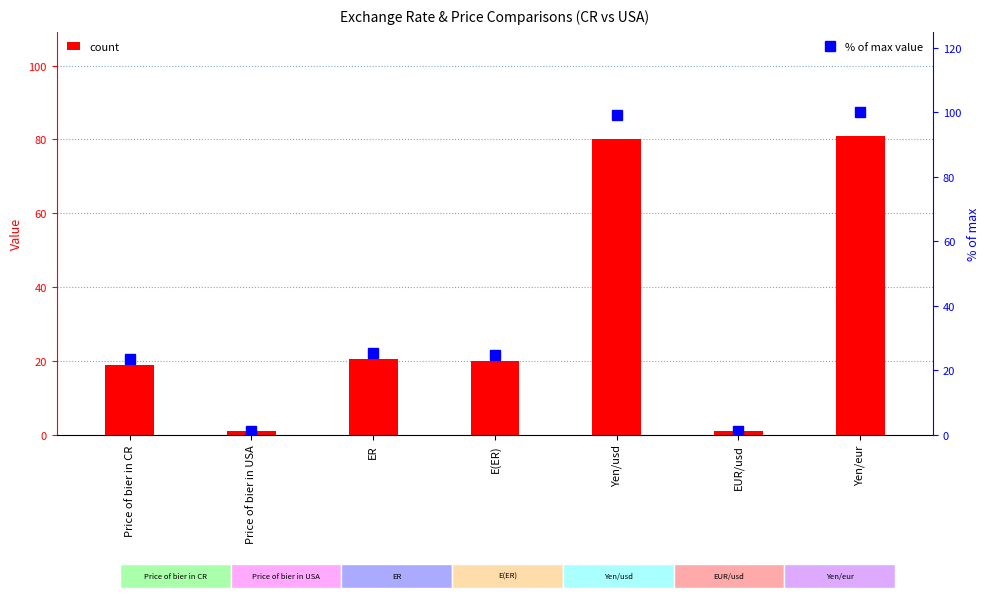

Does the chart contain any negative values?

No